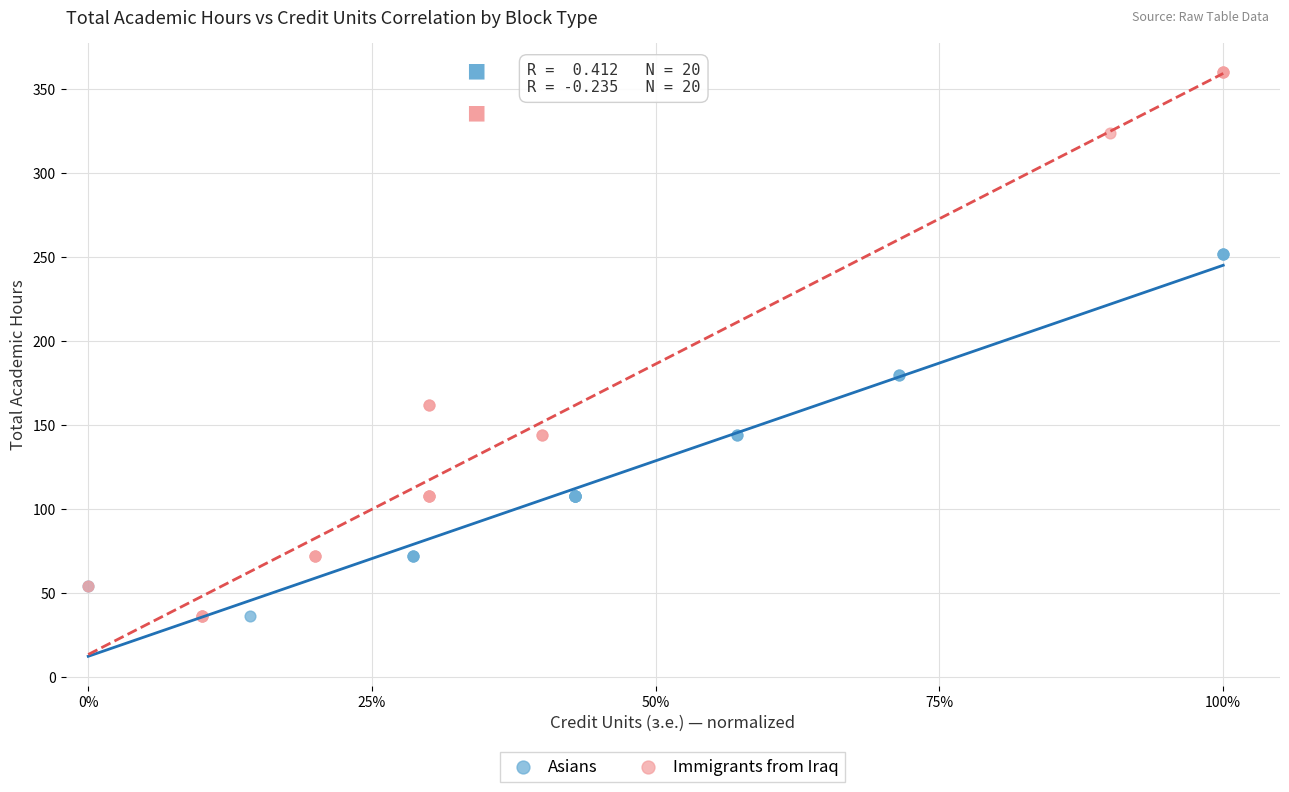

Which series has the widest spread of Y values?

Immigrants from Iraq